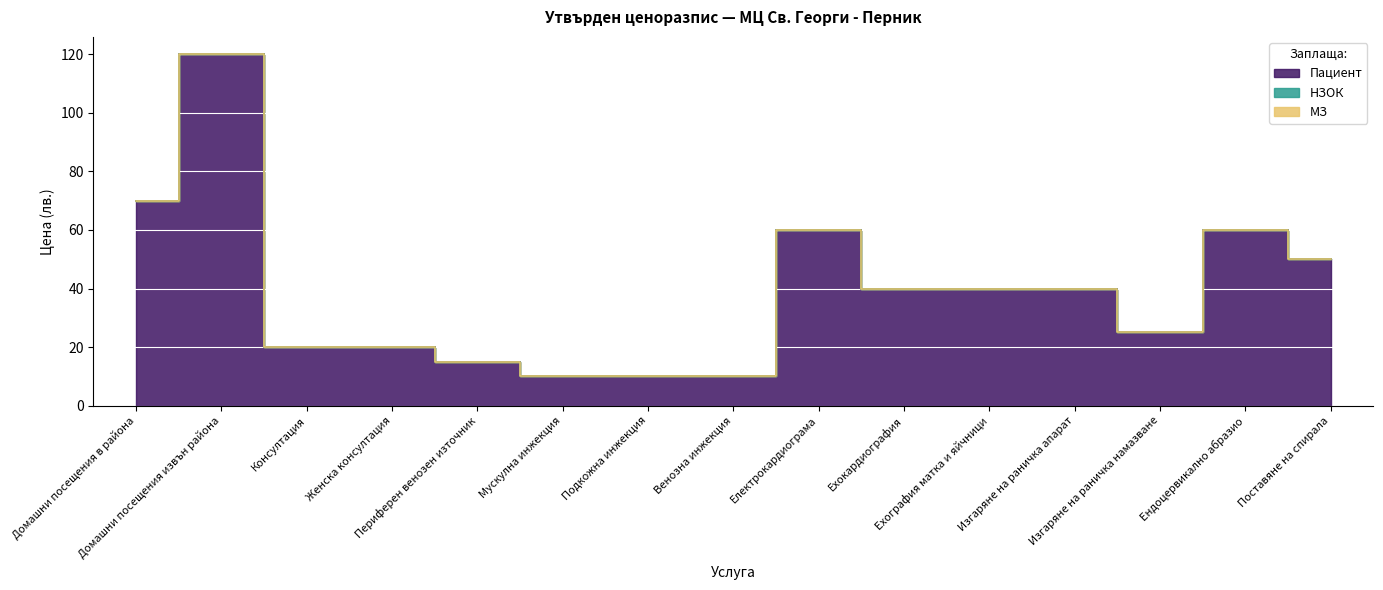

At which category does the chart reach its peak across all series?

Домашни посещения извън района